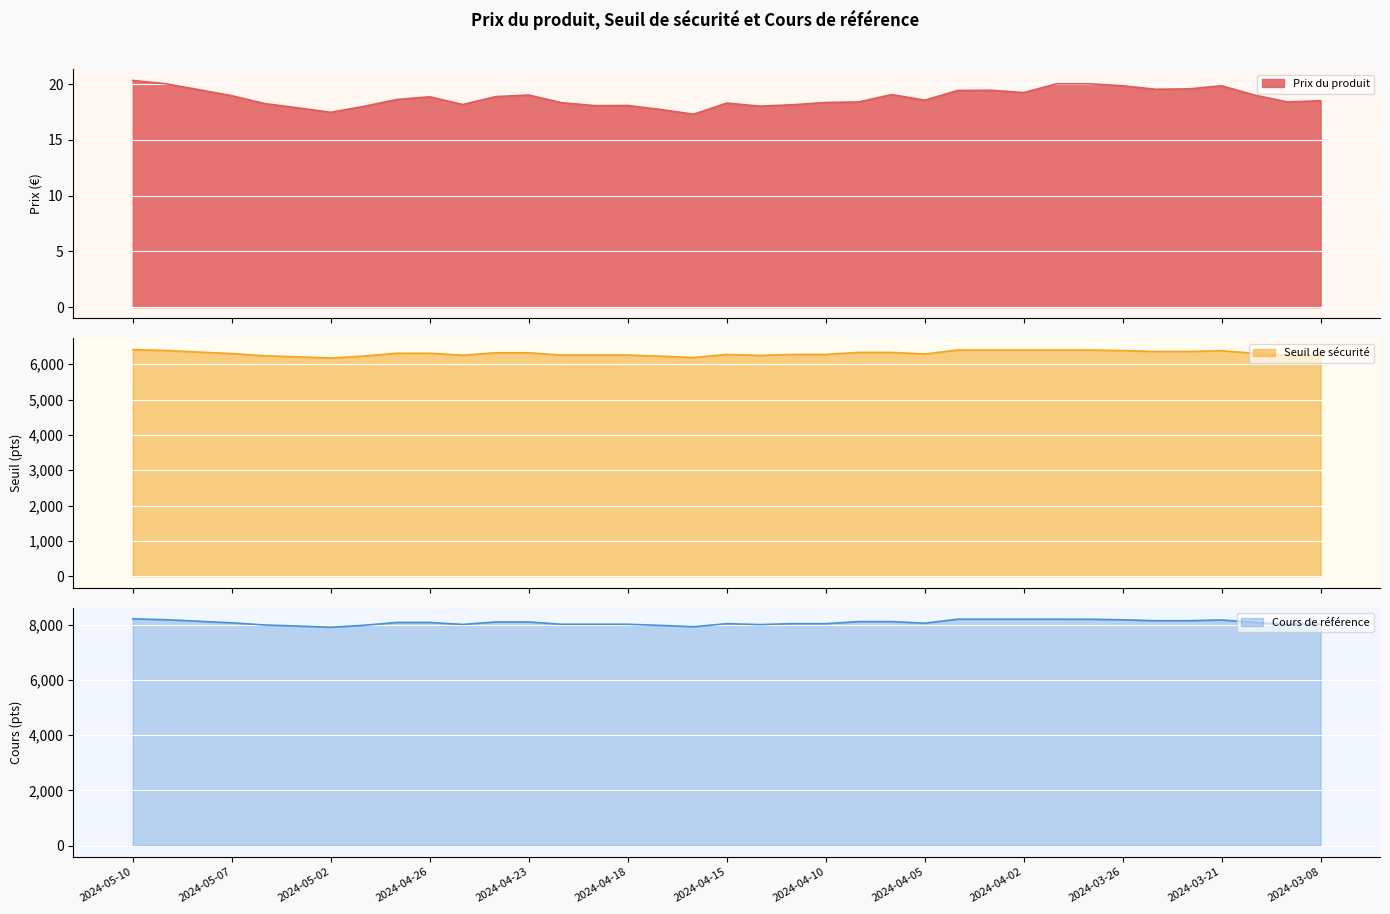

How many data points in Prix du produit are above 18?

33